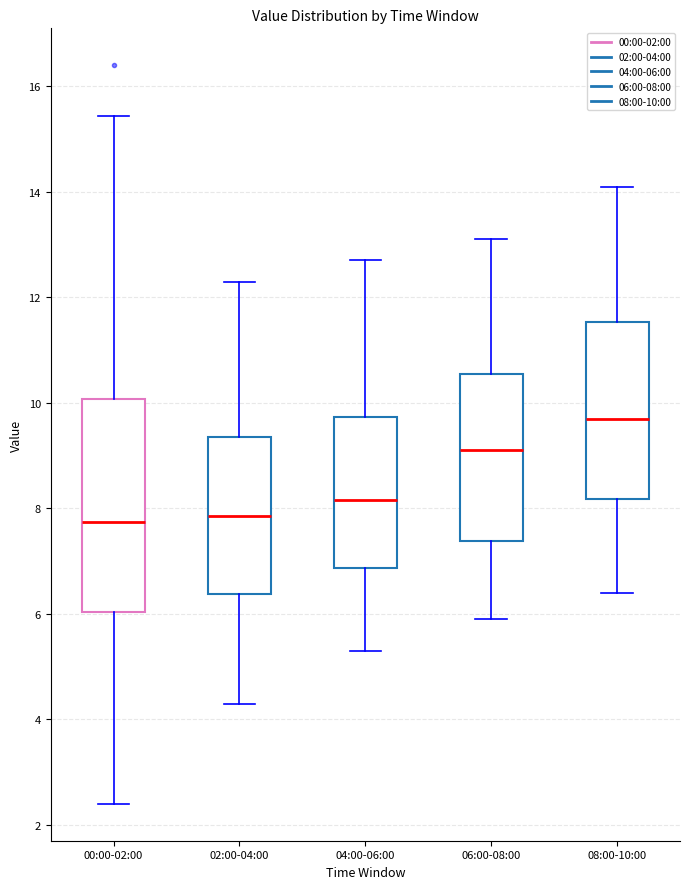

Which box is the tallest, from its lower edge to its upper edge?

00:00-02:00